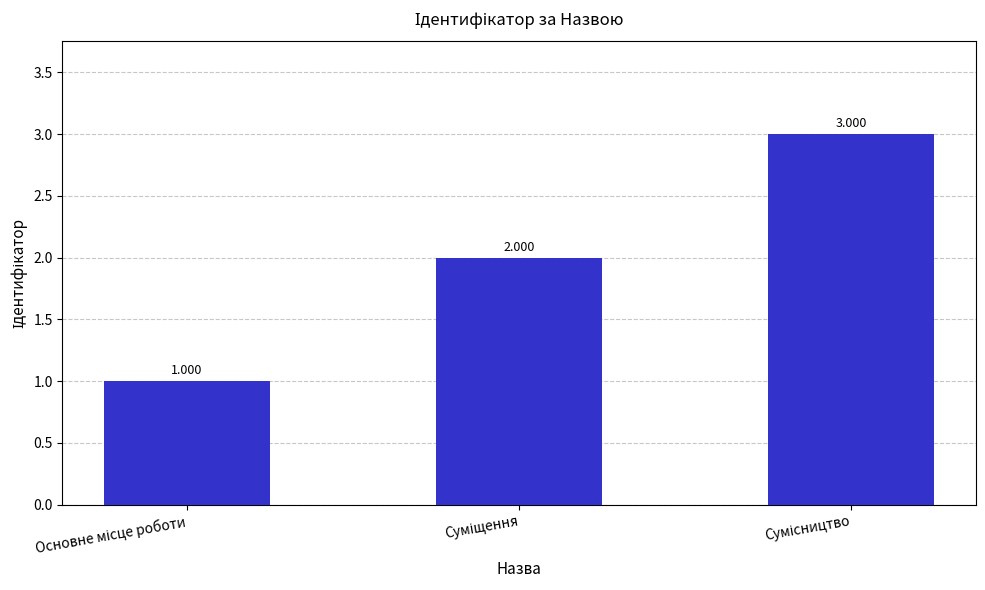

What is the difference between the maximum and minimum values?

2